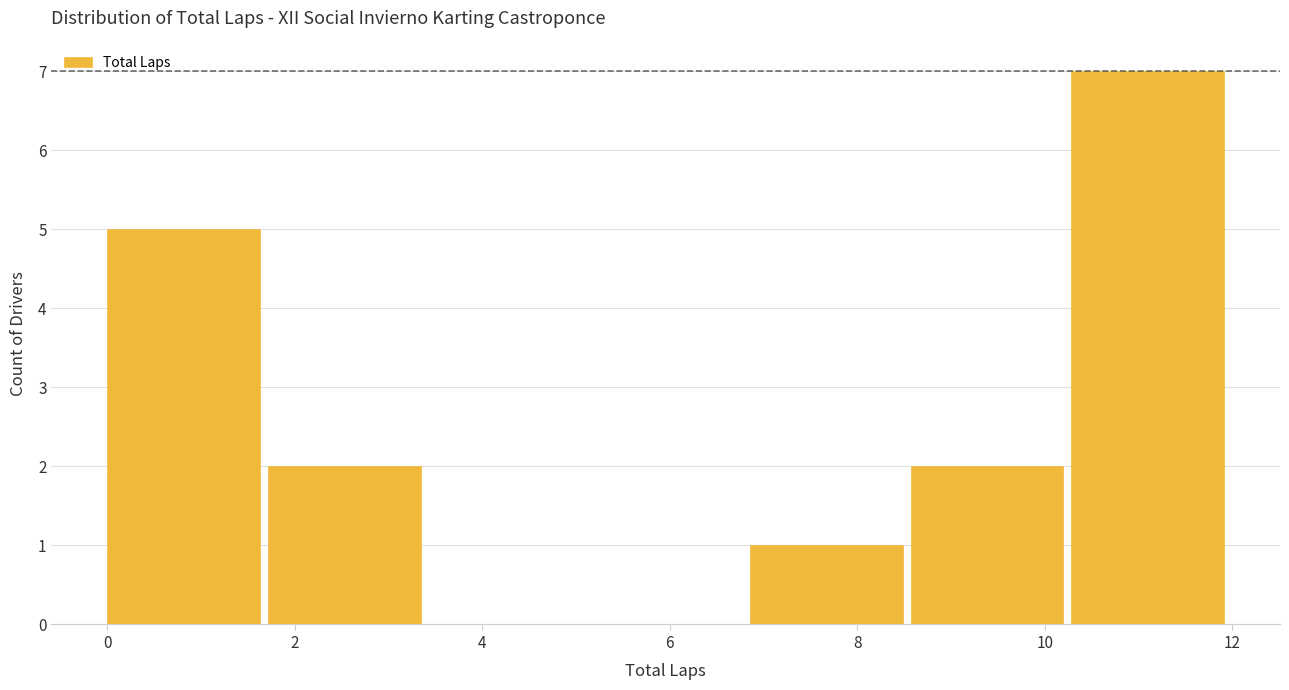

Reading left to right, transcribe this chart: for each bar, give the range it covers on the x-axis and its height. Neither the bar edges nor the heights are printed on the chart, so give them approximately, as read against the axes.

0.0 to 1.8: 5
1.8 to 3.4: 2
3.4 to 5.2: 0
5.2 to 6.8: 0
6.8 to 8.6: 1
8.6 to 10.2: 2
10.2 to 12.0: 7